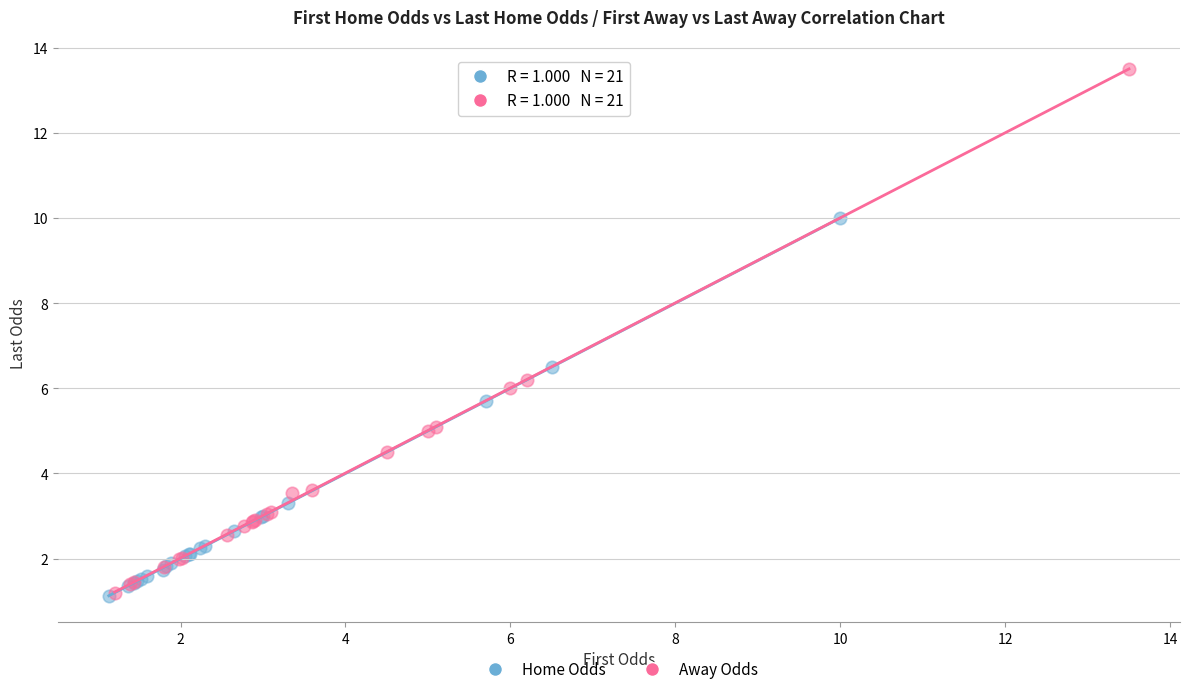

Which series has the widest spread of Y values?

Away Odds